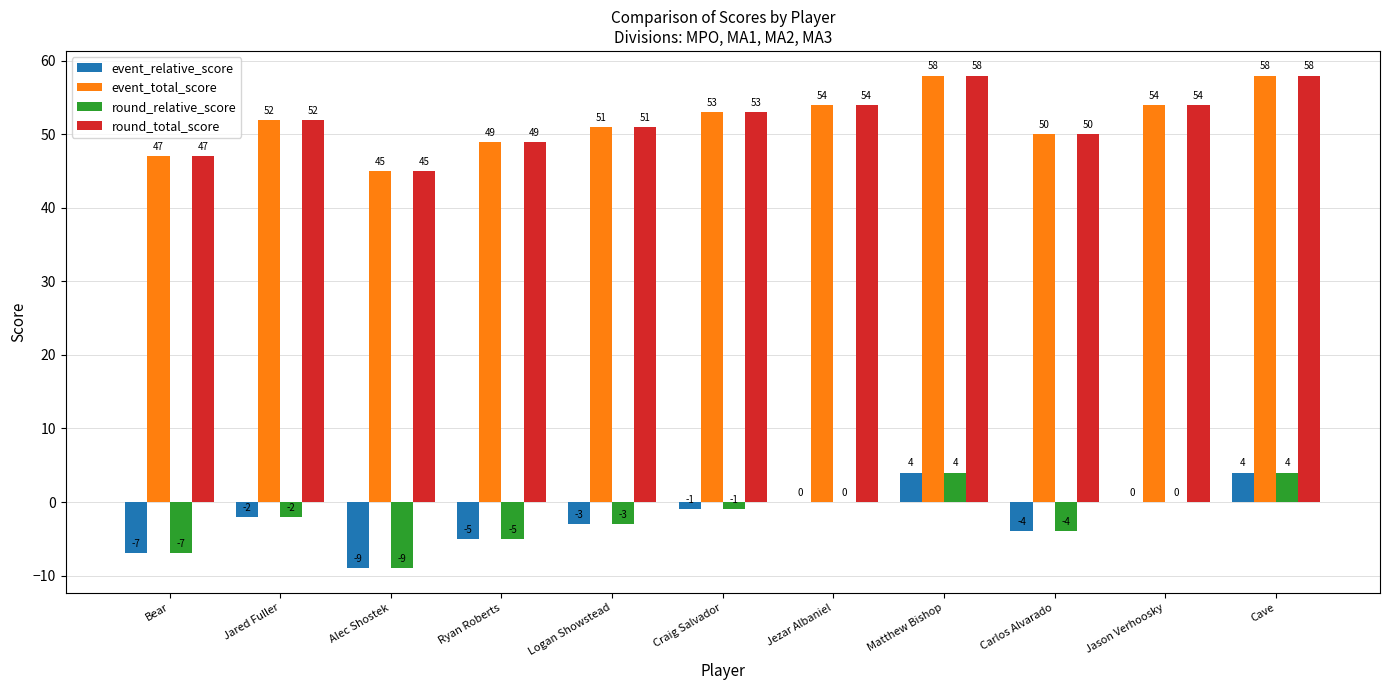

What are all the series names shown in the legend?

event_relative_score, event_total_score, round_relative_score, round_total_score